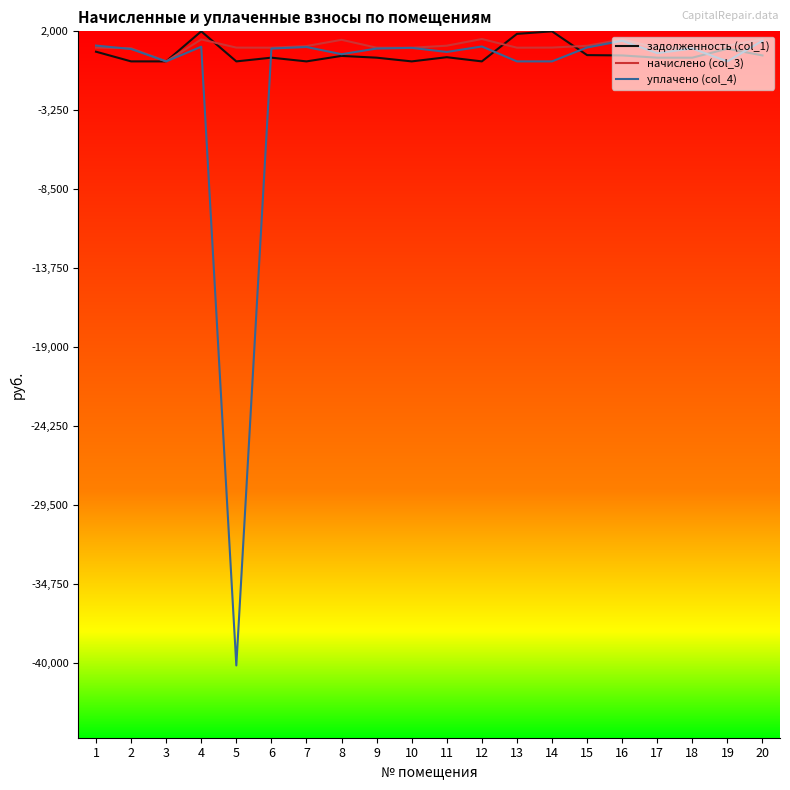

Does the chart have visible grid lines?

No